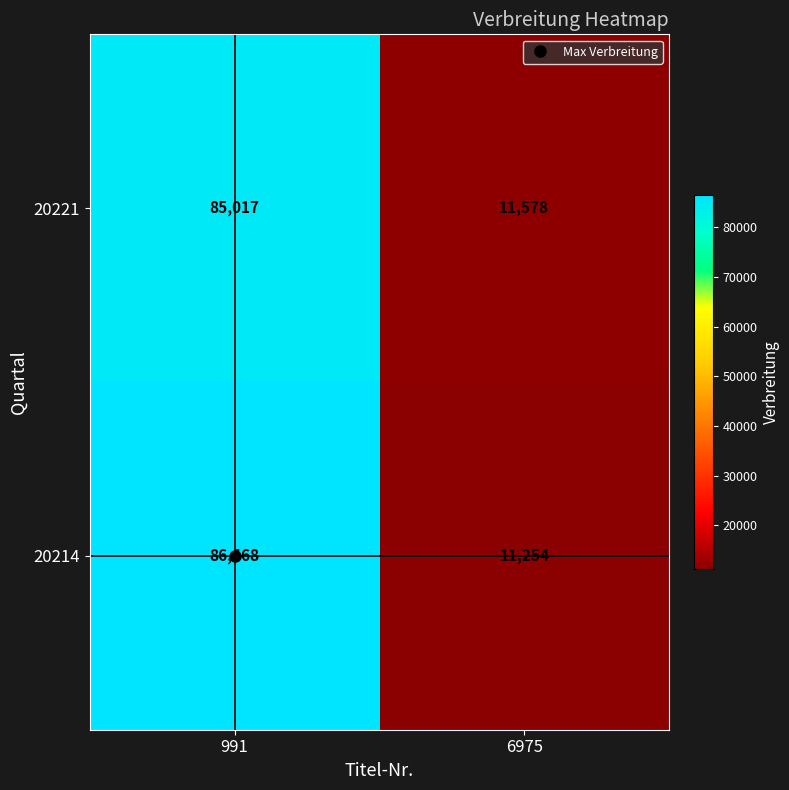

Is it true that 20214 equals 7347 at 6975?

False